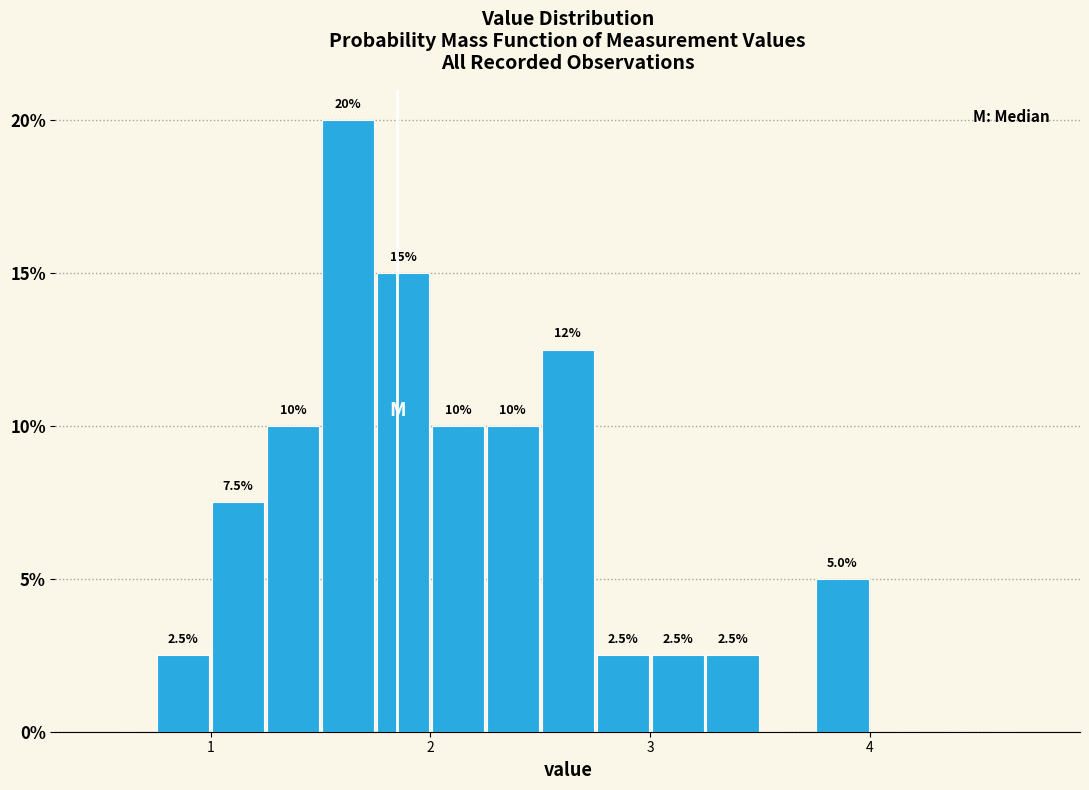

Read against the x-axis, roughly where is the centre of the tallest bar?

1.6